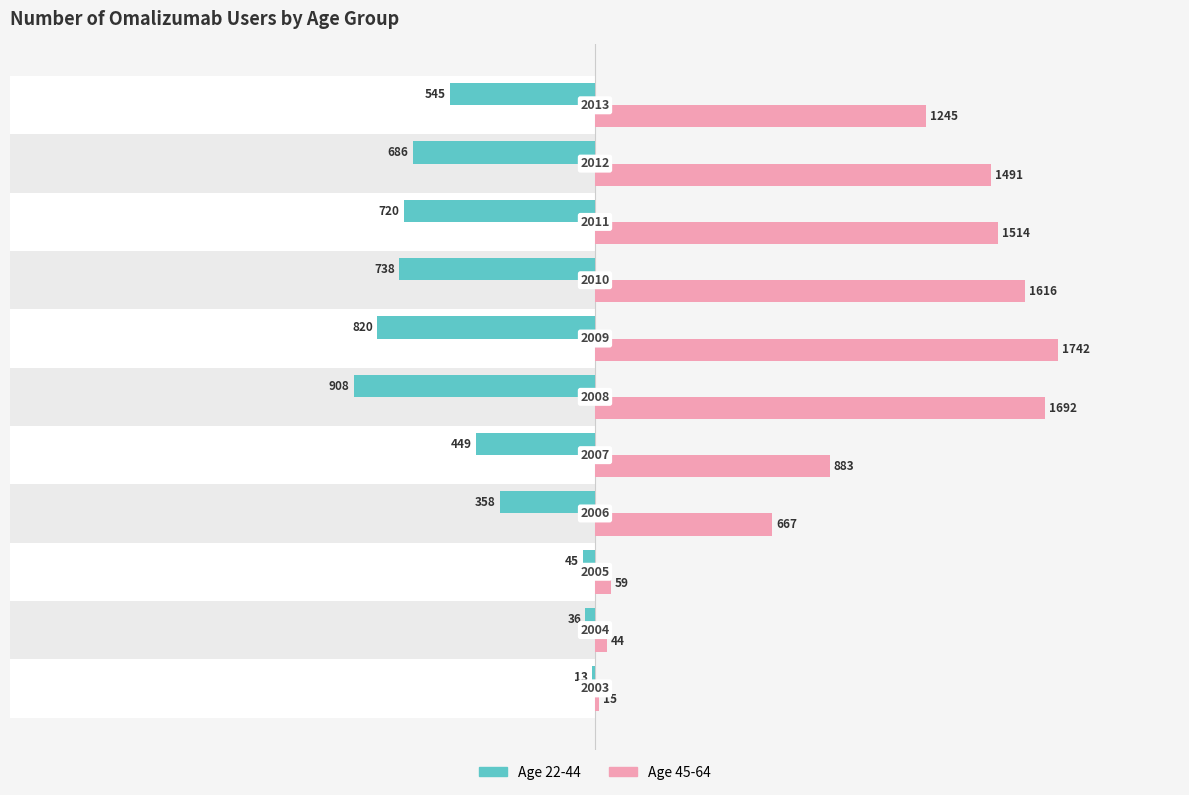

Which series has the largest range (max minus min)?

45-64